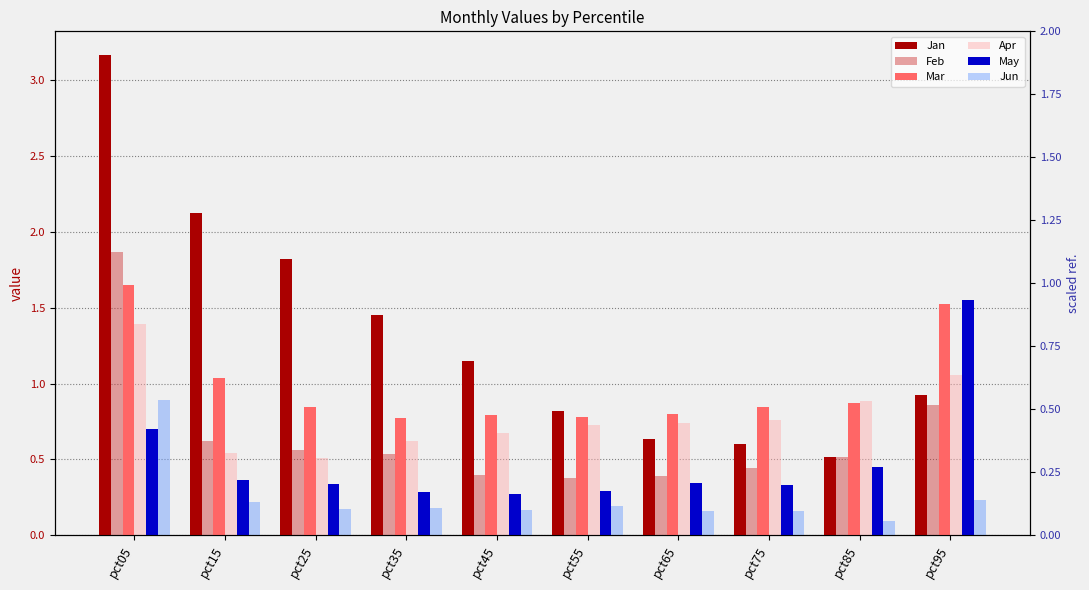

Rank the series by their maximum value, from lowest to highest.

Jun, Apr, May, Mar, Feb, Jan